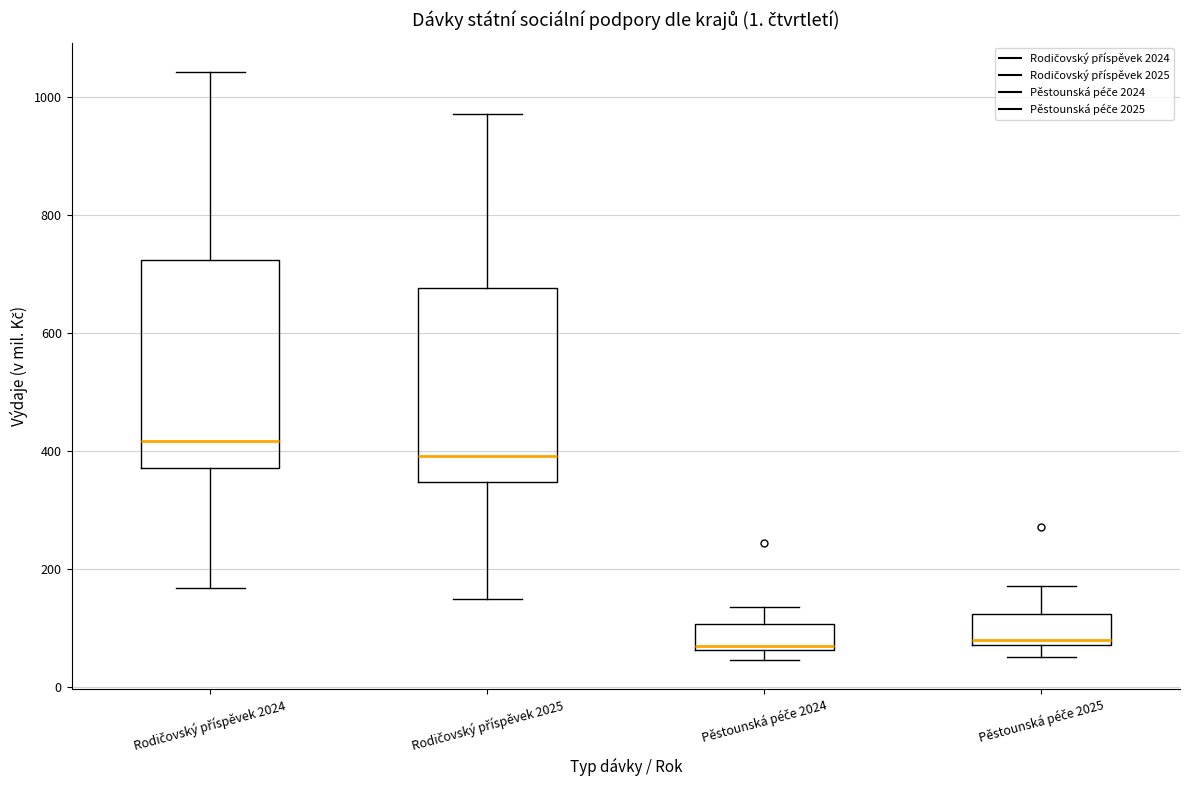

Reading left to right, transcribe this box plot: for each box, give where its median line is, the range the box spans, and where its two whiskers end, as read against the y-axis. The values are not printed on the chart, so give them approximately, as read against the axis.

Rodičovský příspěvek 2024: median 420, box 380 to 720, whiskers 160 to 1040
Rodičovský příspěvek 2025: median 400, box 340 to 680, whiskers 140 to 980
Pěstounská péče 2024: median 60 (just above the box's lower edge), box 60 to 100, whiskers 40 to 140
Pěstounská péče 2025: median 80 (just above the box's lower edge), box 80 to 120, whiskers 40 to 180